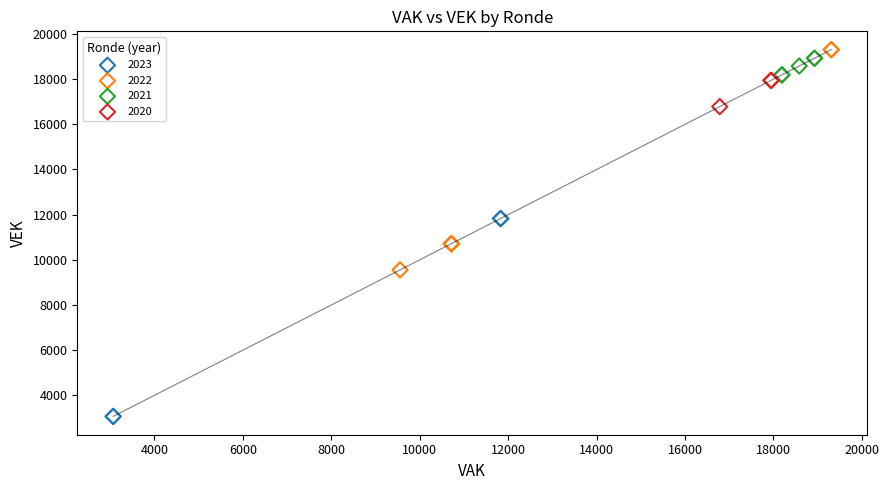

What are all the series names shown in the legend?

2023, 2022, 2021, 2020